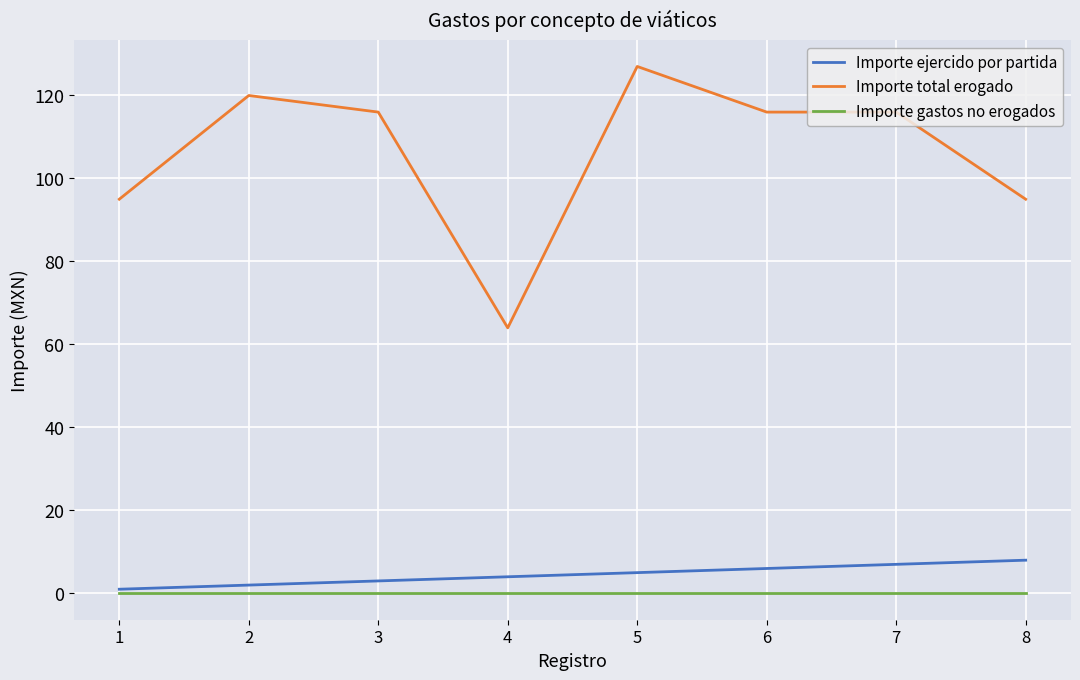

Which label corresponds to the largest value in the chart?

5